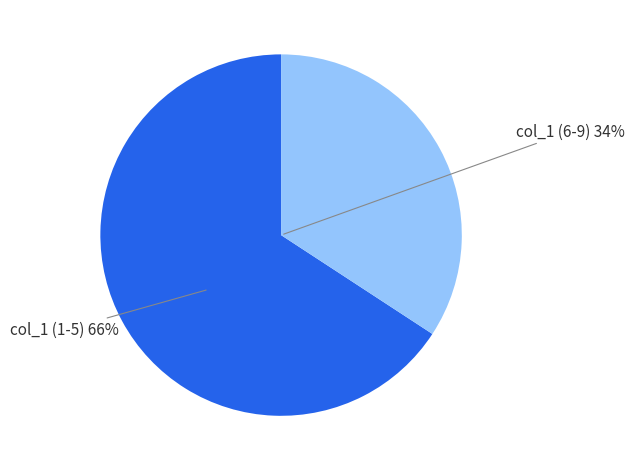

Does any single category account for the majority?

Yes